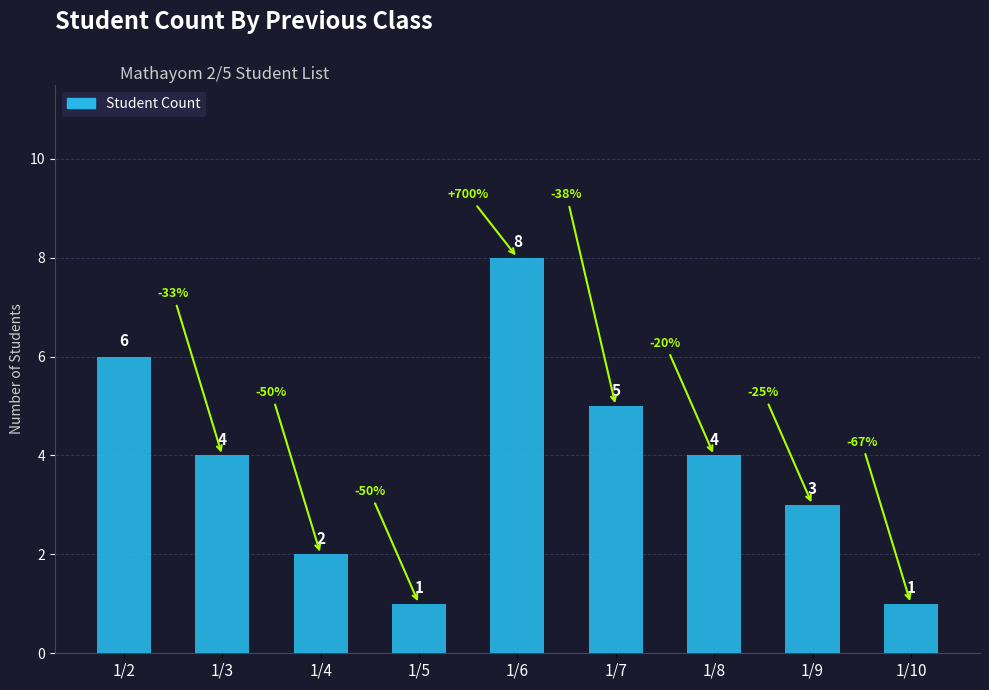

True or false: the data shows 11 at 1/2.

False